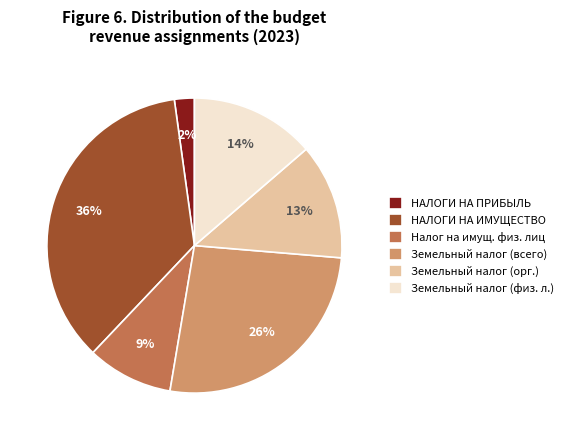

Which category has the biggest portion of the pie?

НАЛОГИ НА ИМУЩЕСТВО